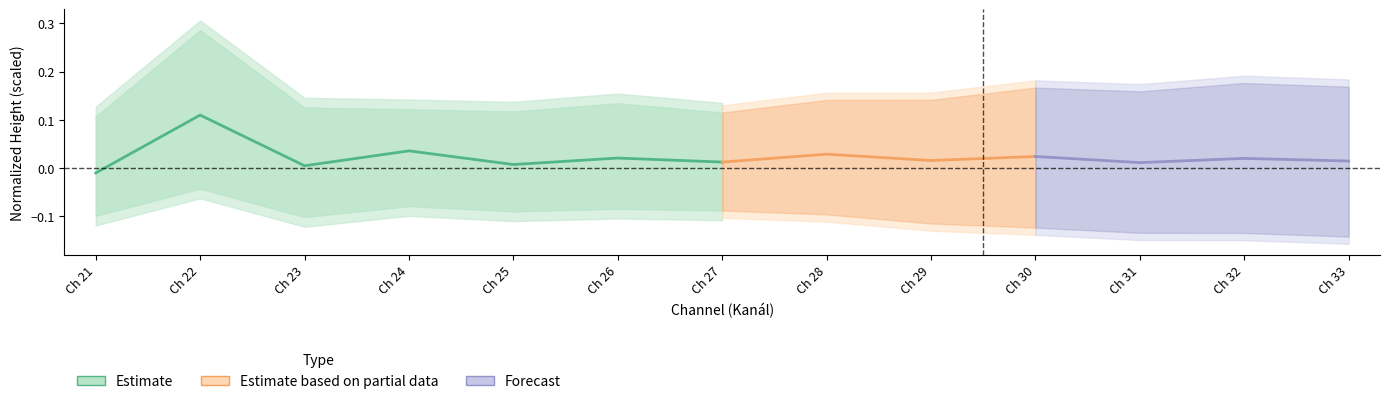

Is this an area chart (filled region under the line)?

No